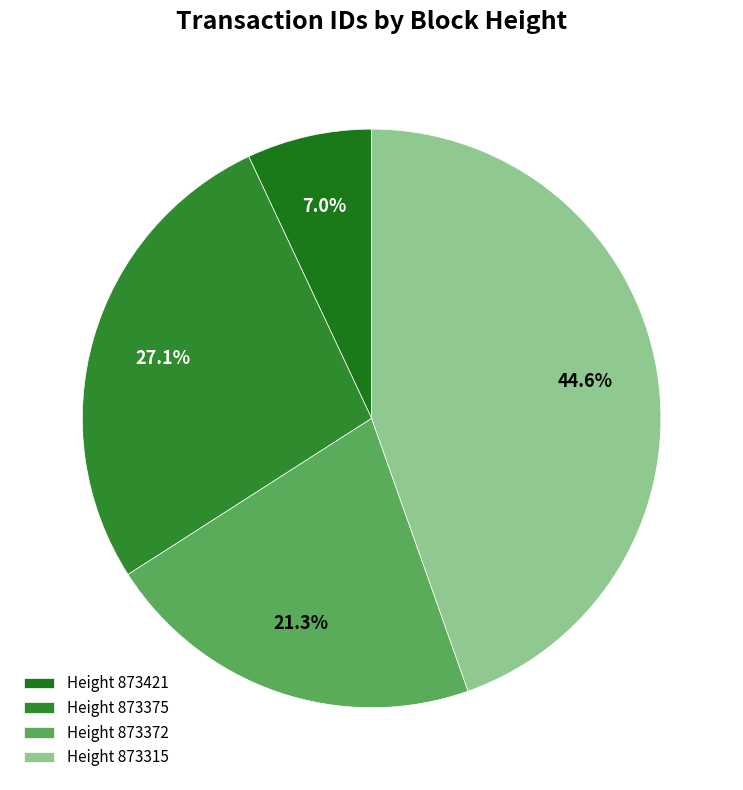

Which slice is the smallest?

Height 873421